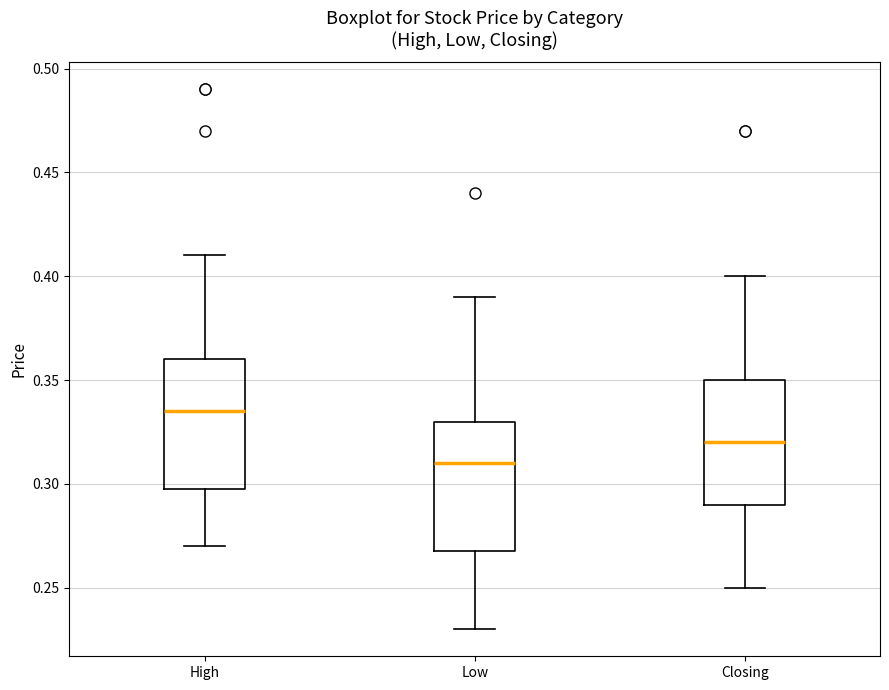

Which box has the lowest median line?

Low